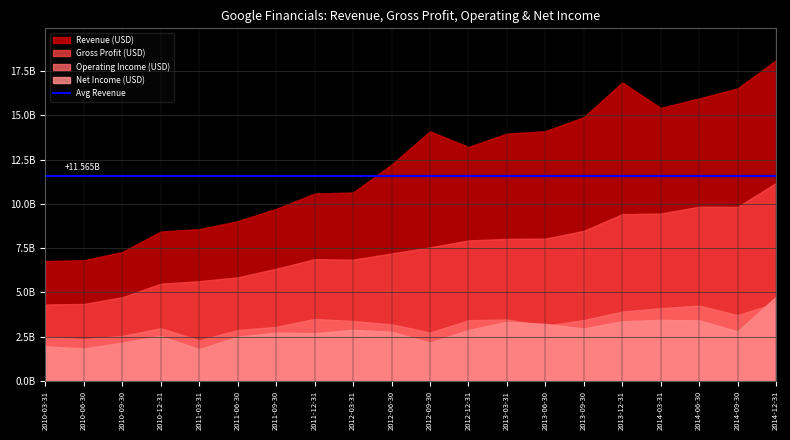

At 2013-06-30, list the series in order from smallest to largest.

Operating Income, Net Income, Gross Profit, Revenue